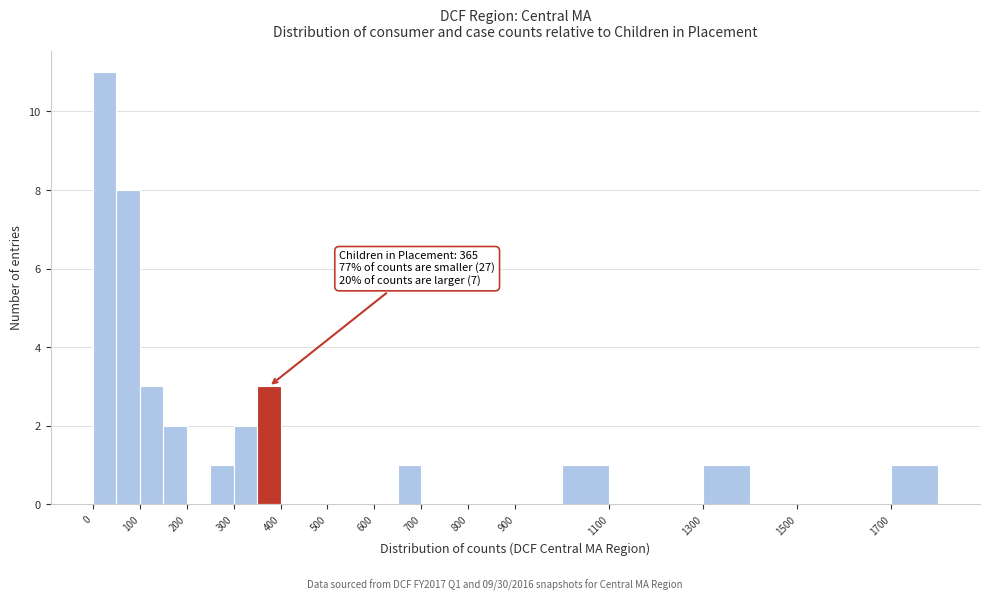

Which range on the x-axis has the tallest bar?

0 to 50